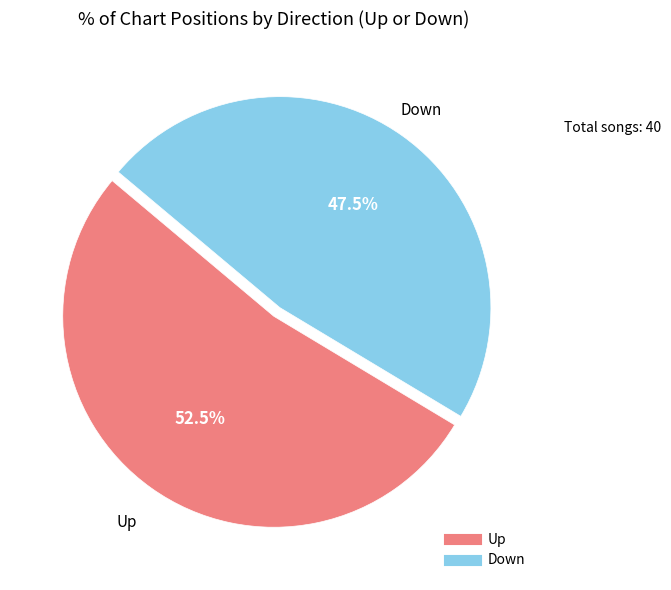

Which category has the smallest portion of the pie?

Down